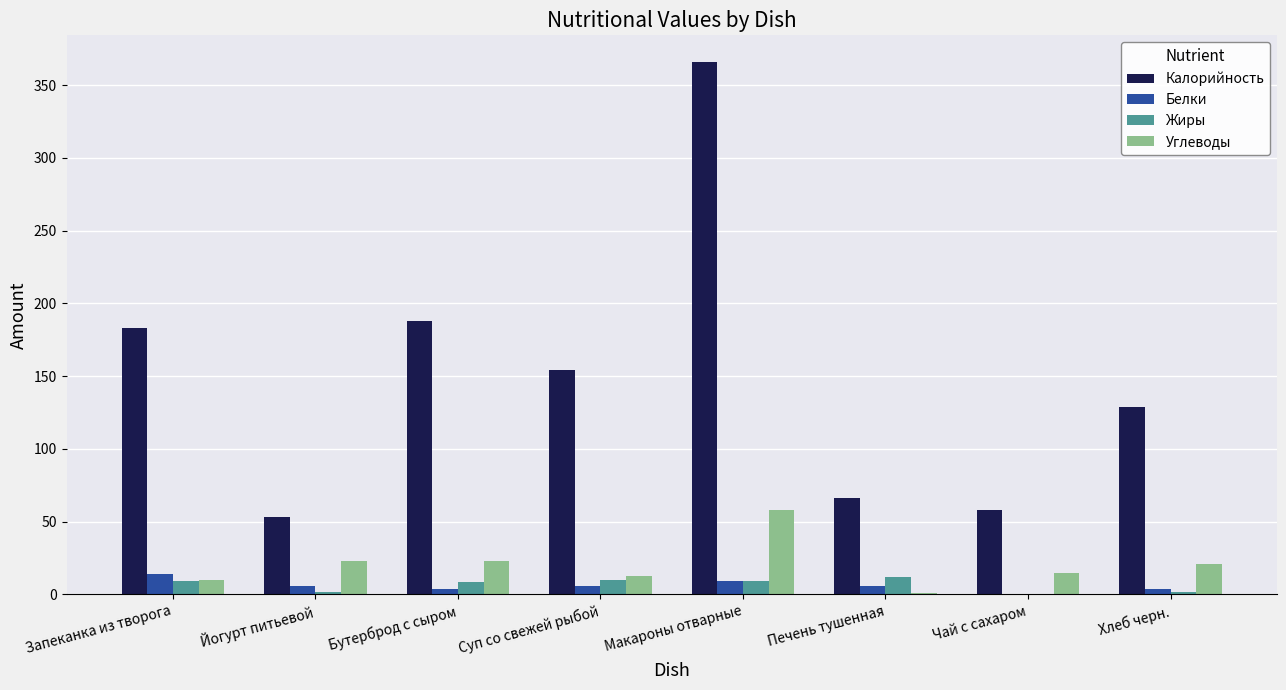

How many series are shown in this chart?

4